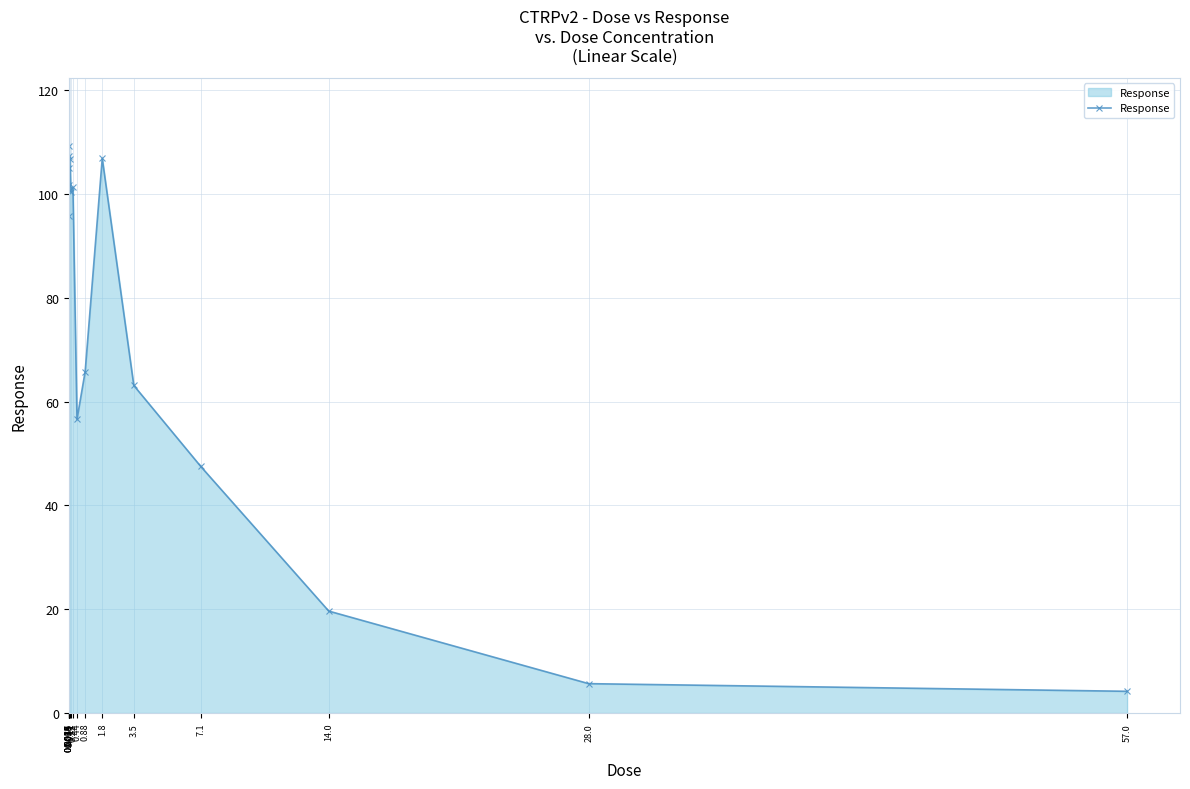

How many lines are shown in the chart?

1